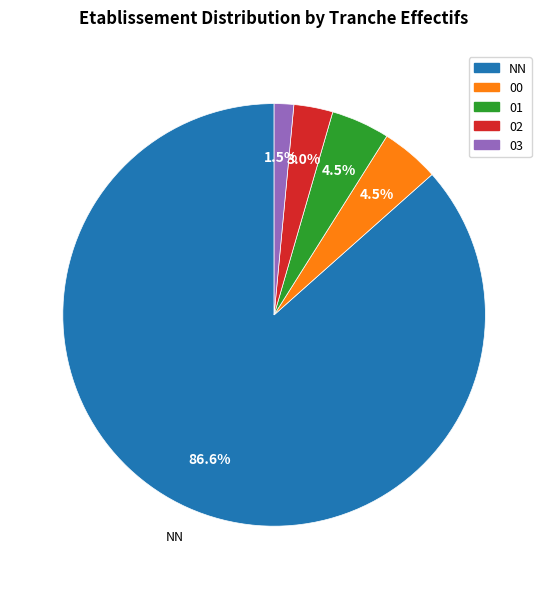

True or false: NN accounts for 92% of the total.

False